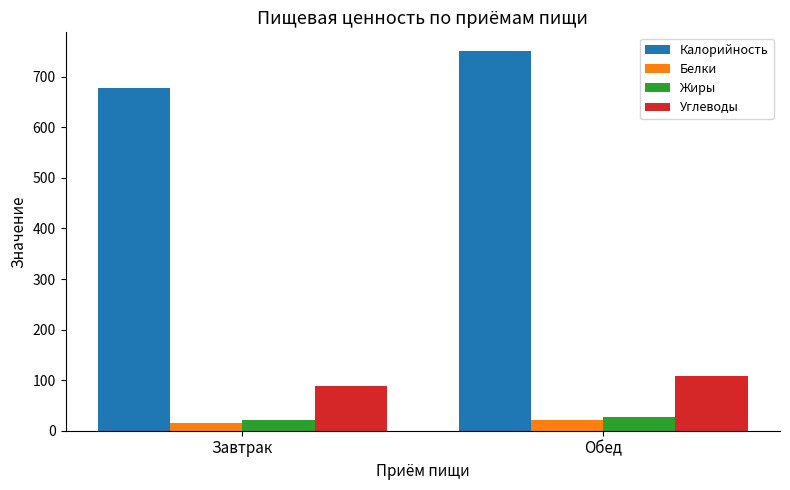

How many bars are there in total?

8